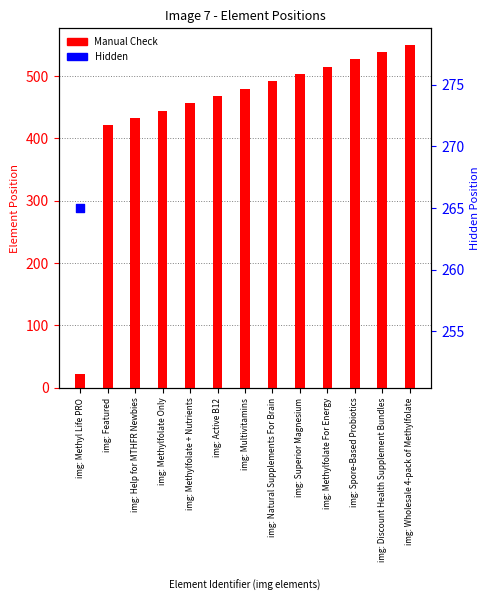

Which has a higher value, img: Discount Health Supplement Bundles or img: Methylfolate + Nutrients?

img: Discount Health Supplement Bundles